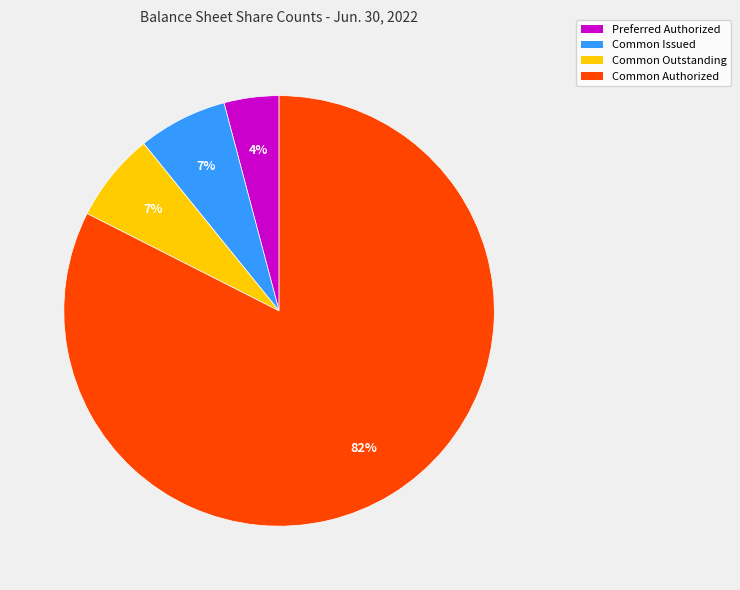

Which slice represents more than half of the pie?

Common Authorized